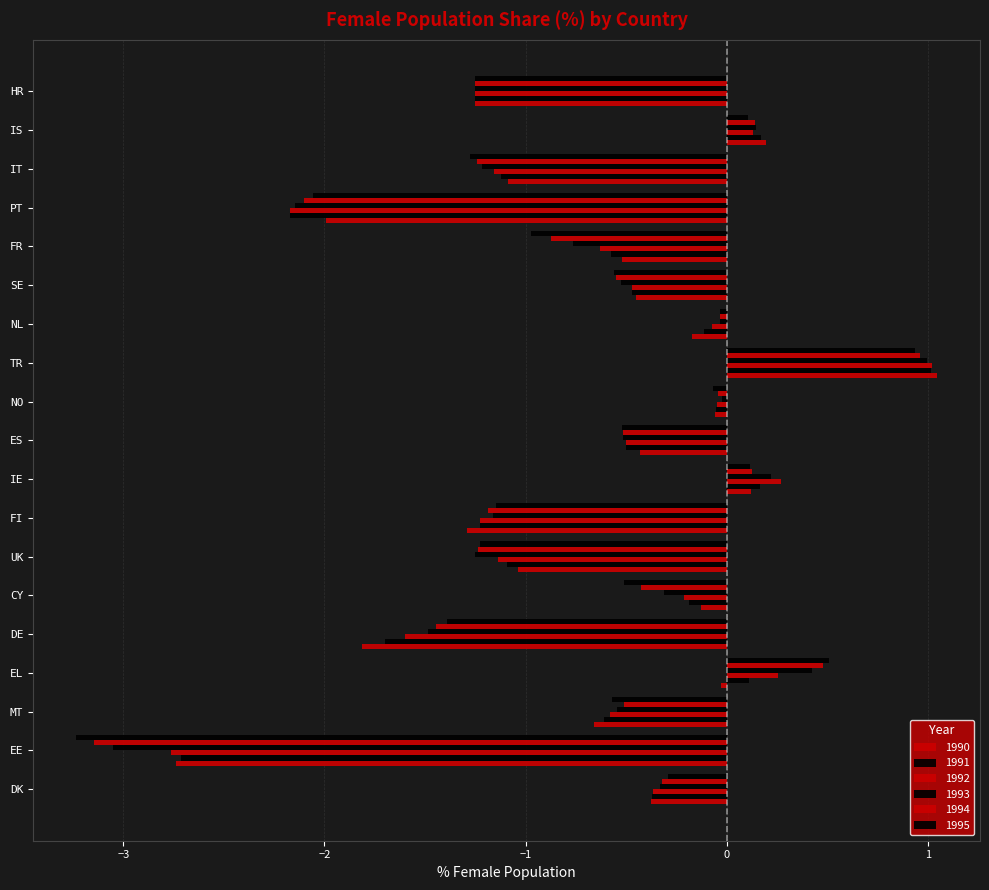

How many categories are shown in the chart?

19